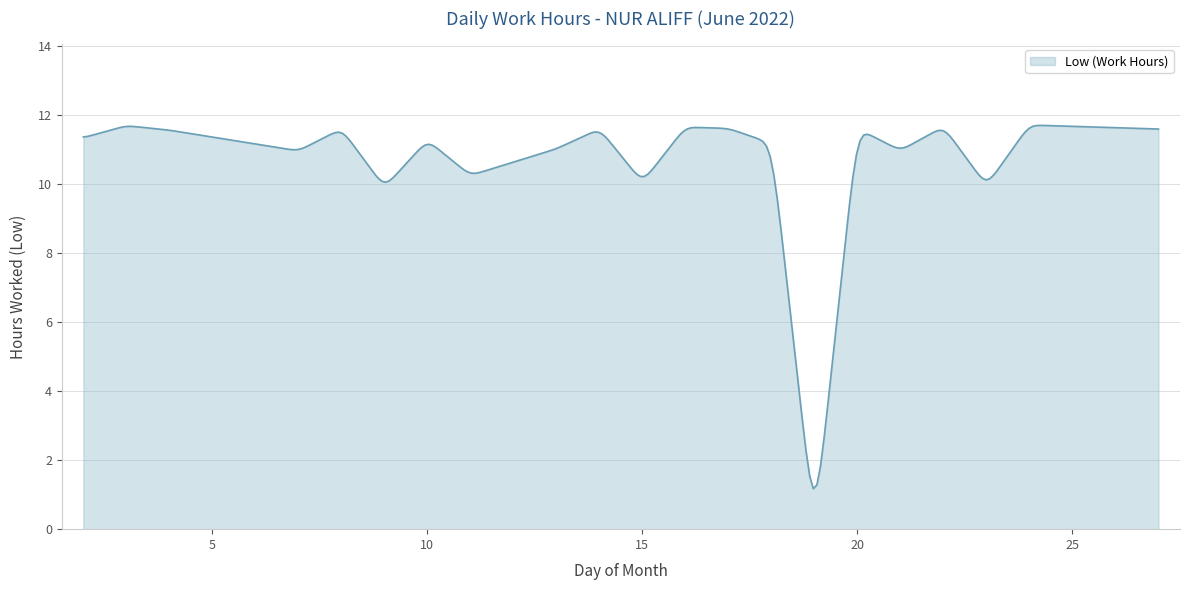

What is the difference between the maximum and minimum values?

10.5